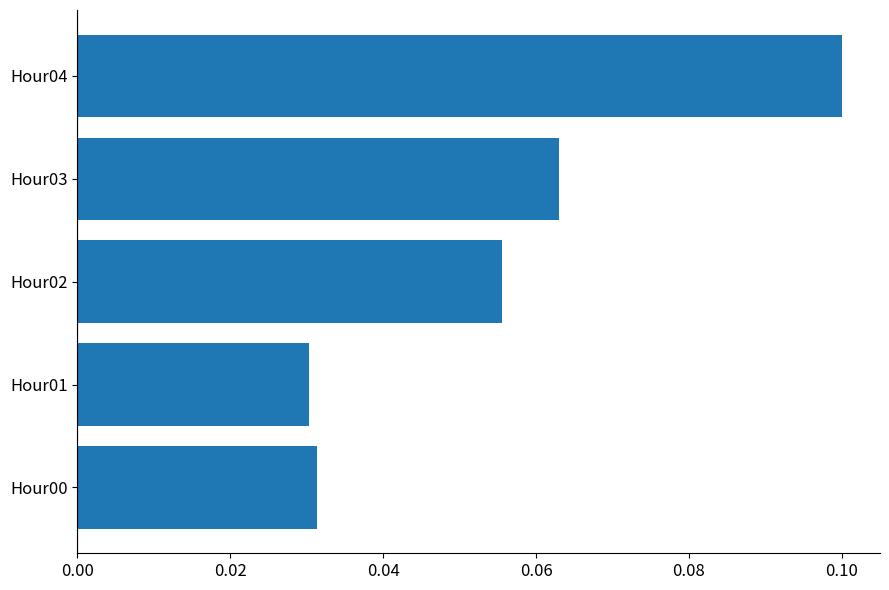

Where is the data nearest to the value 0?

Hour01